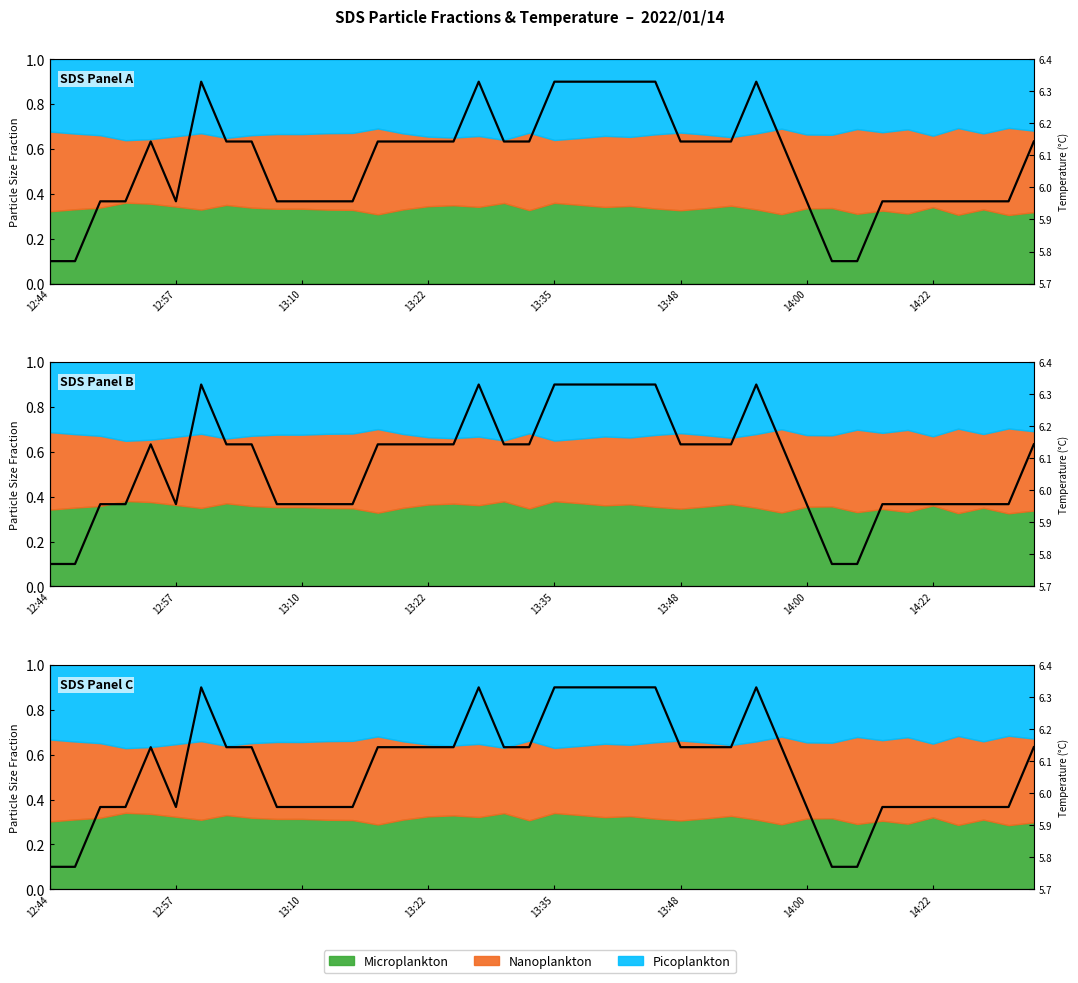

Is it true that the value at 12:57 is 0.4?

True